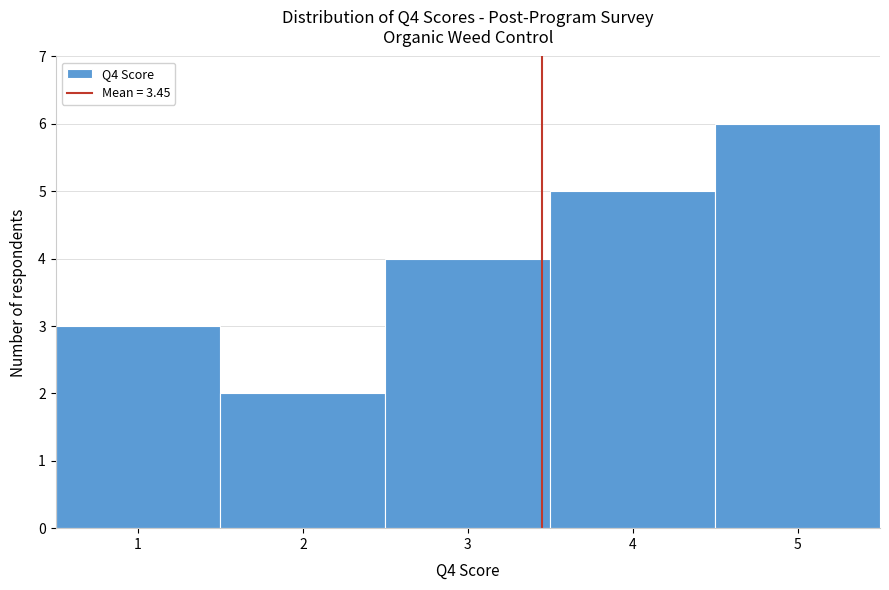

What is the height of the bar covering 0.5 to 1.5 on the x-axis? The values are not printed on the chart, so give them approximately, as read against the axis.

3